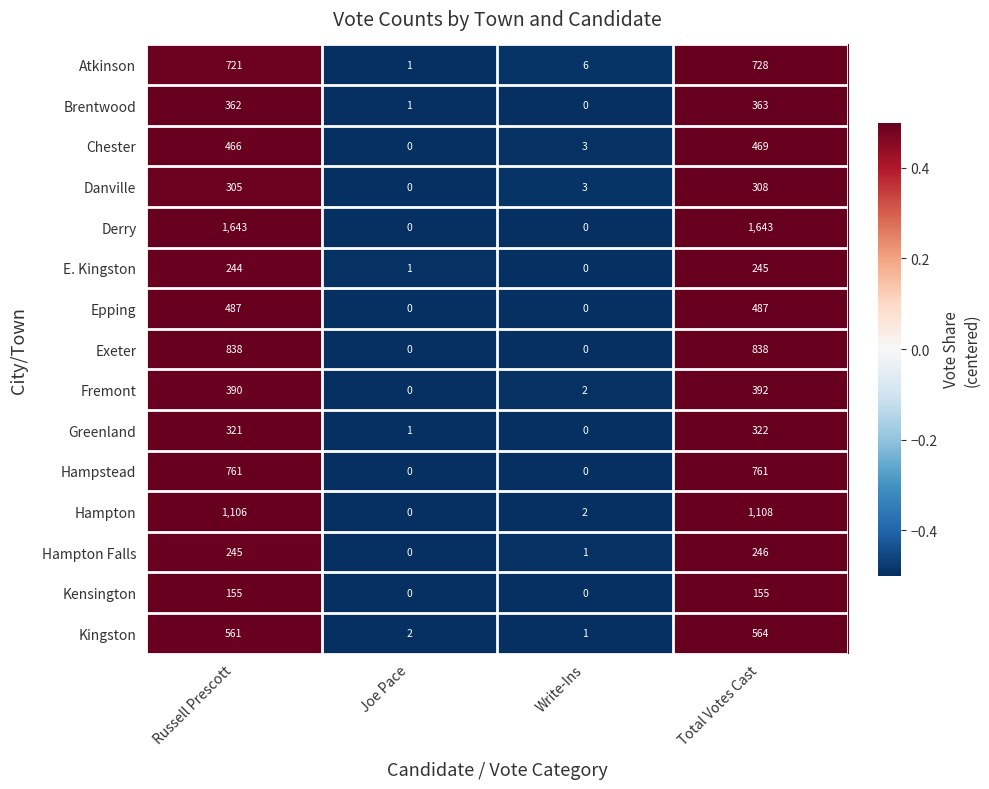

What is the total value across all series at Total Votes Cast?

8629